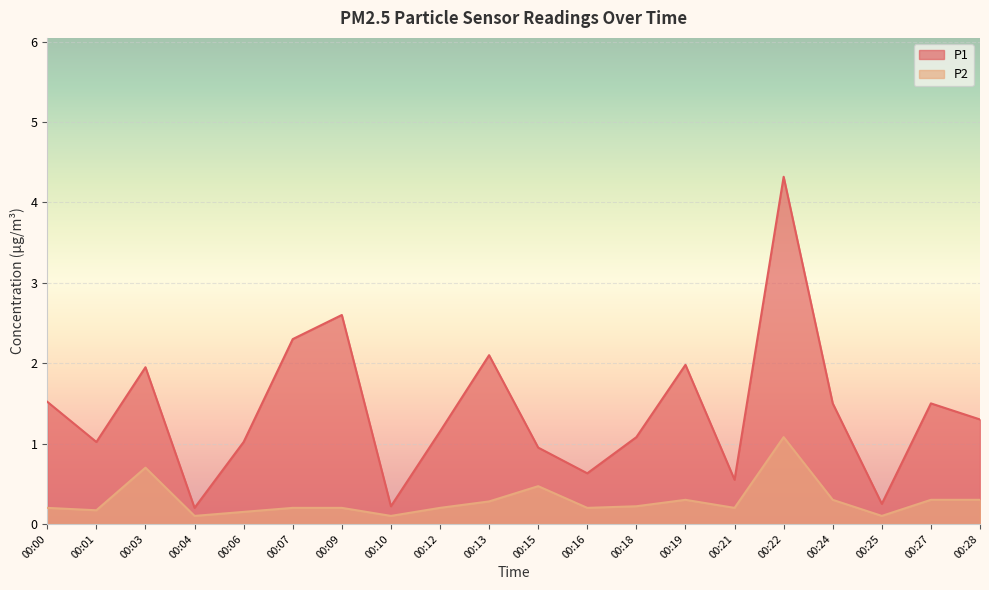

How many interior local peaks does the P2 series have?

4